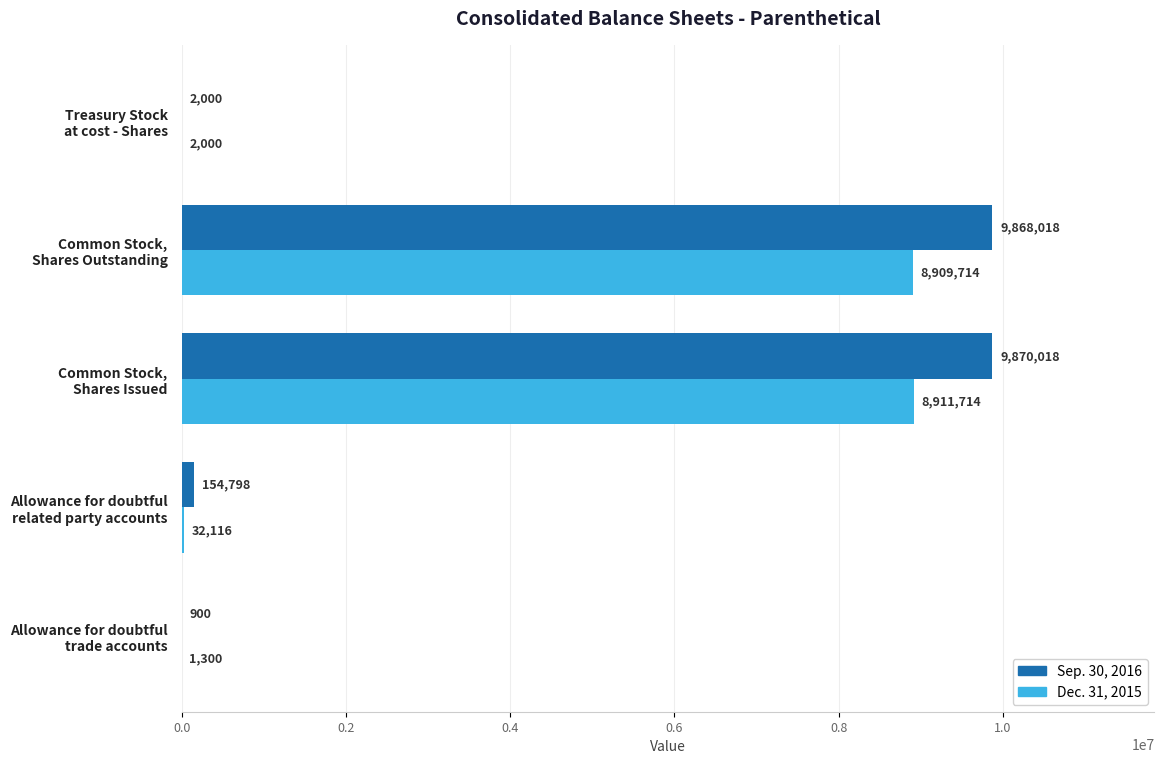

What is the greatest value displayed?

9870018